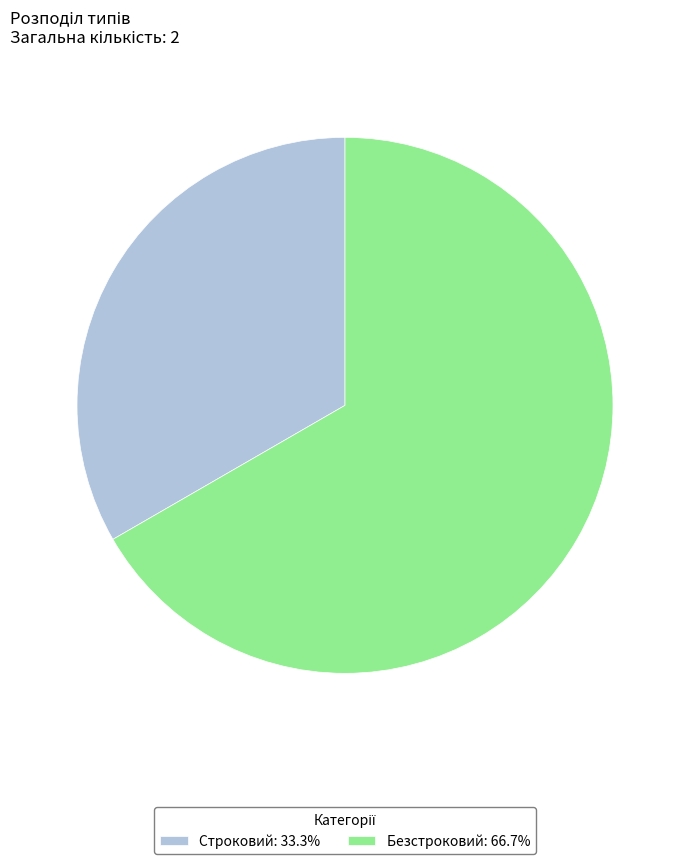

Which slice is the largest?

Безстроковий